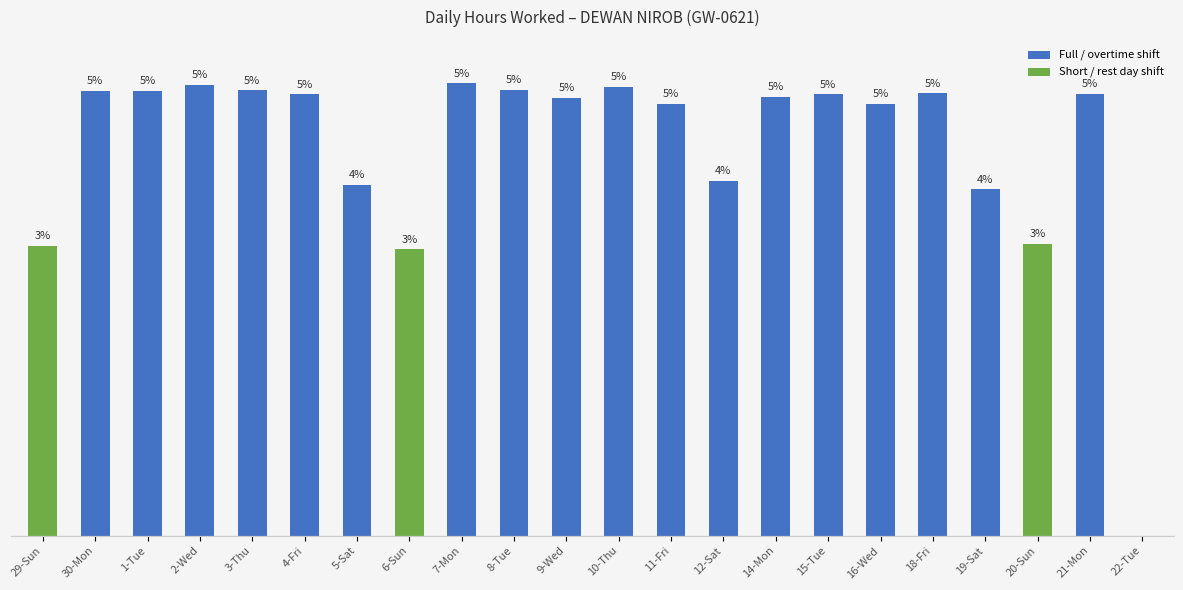

Are the bars horizontal?

No